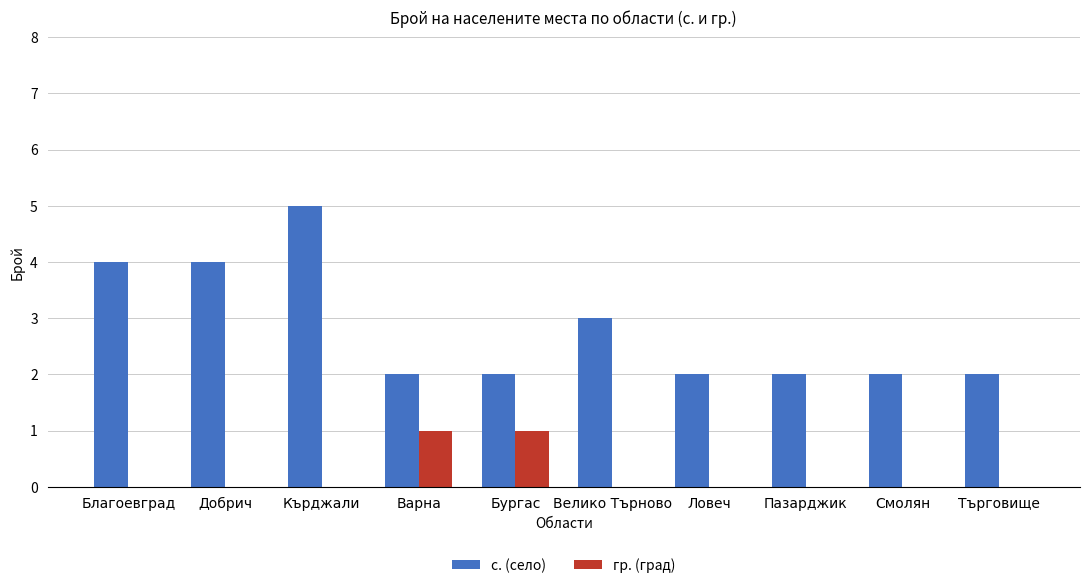

Is it true that гр. (град) equals 0 at Добрич?

True